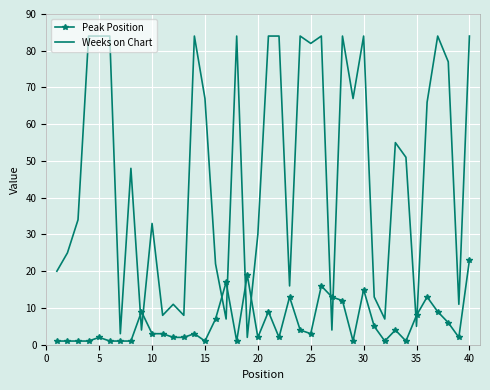

How many intersections are there between Weeks on Chart and Peak Position?

10